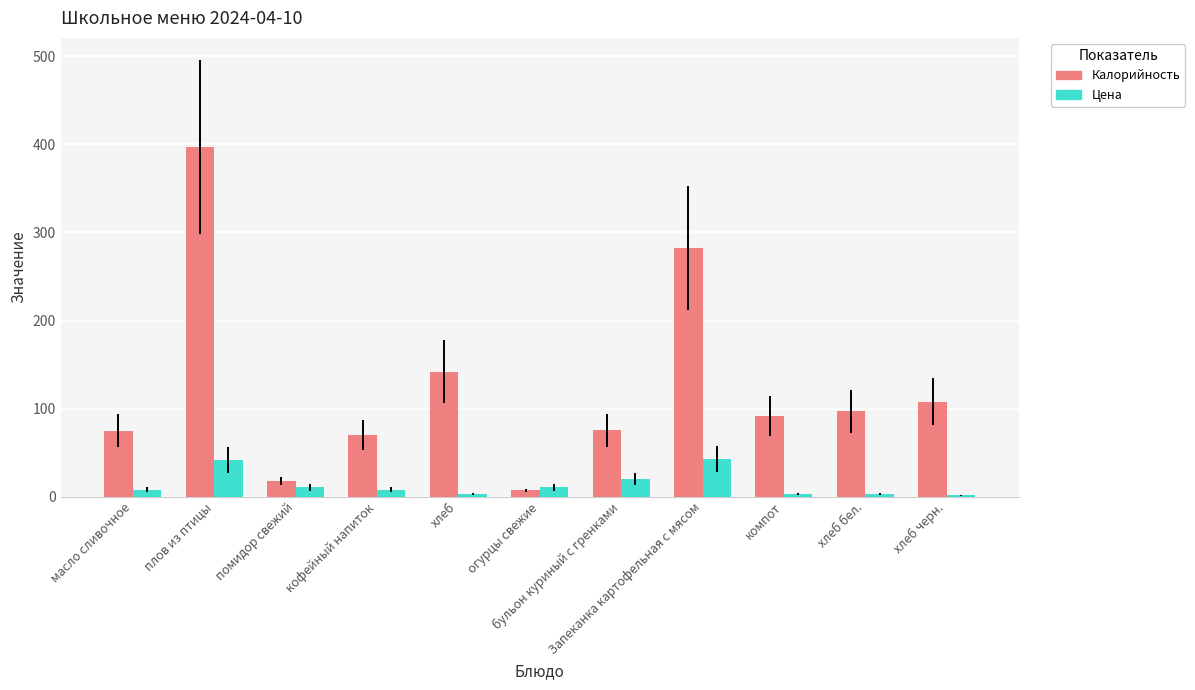

What is the sum of all Цена values?

151.1